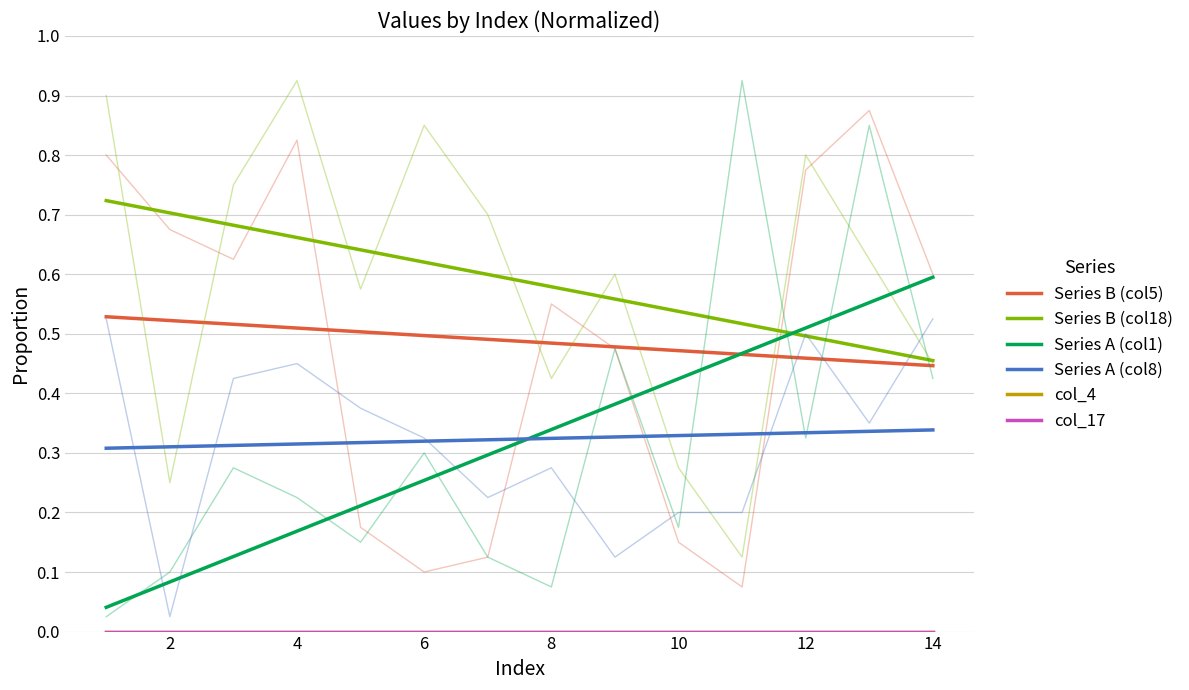

True or false: Series B (col5) and Series A (col8) intersect in this chart.

False